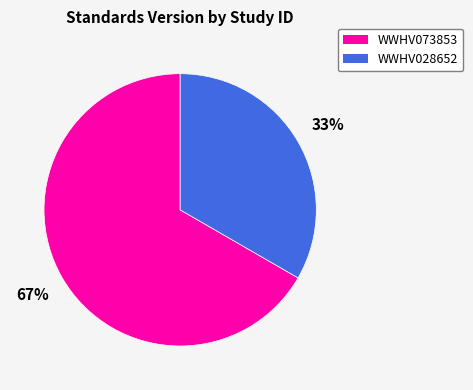

Approximately how many times larger is the value at WWHV073853 compared to WWHV028652?

2.0